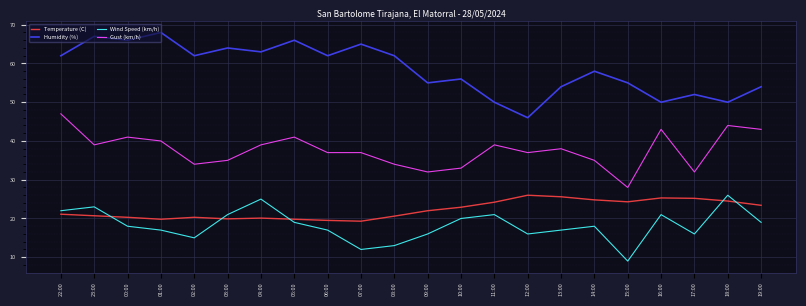

After their last crossing, which series has the higher values: Temperature (C) or Wind Speed (km/h)?

Temperature (C)